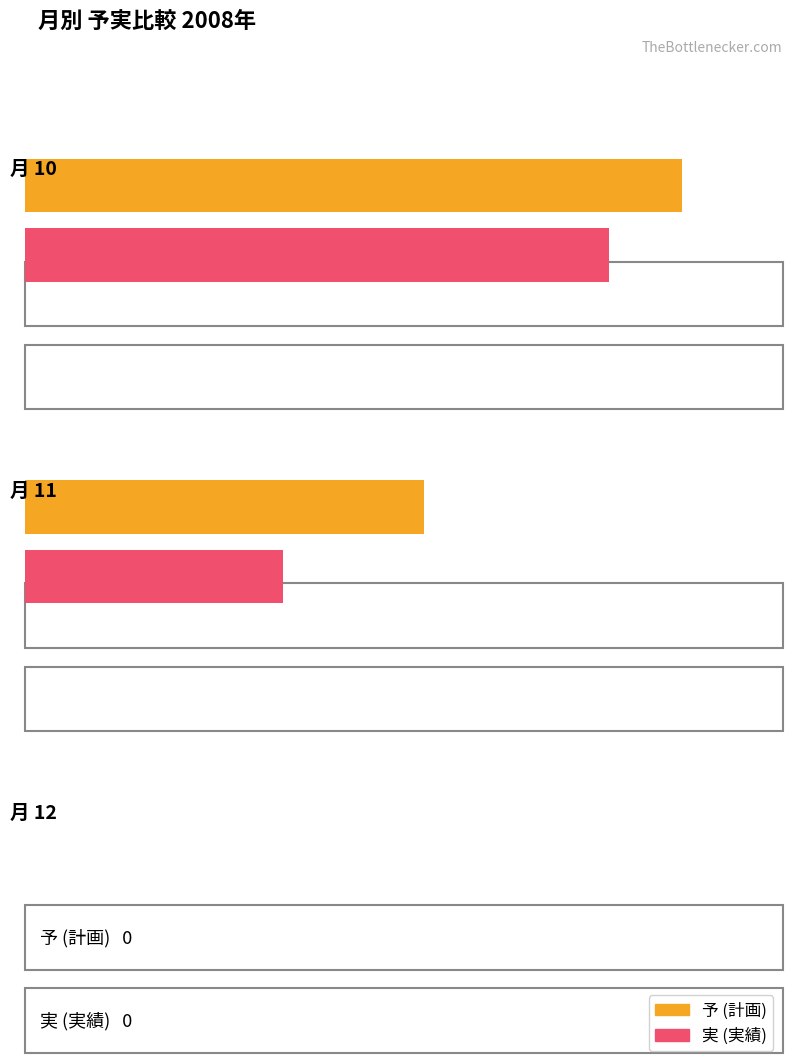

At how many categories does at least one series exceed 255?

1